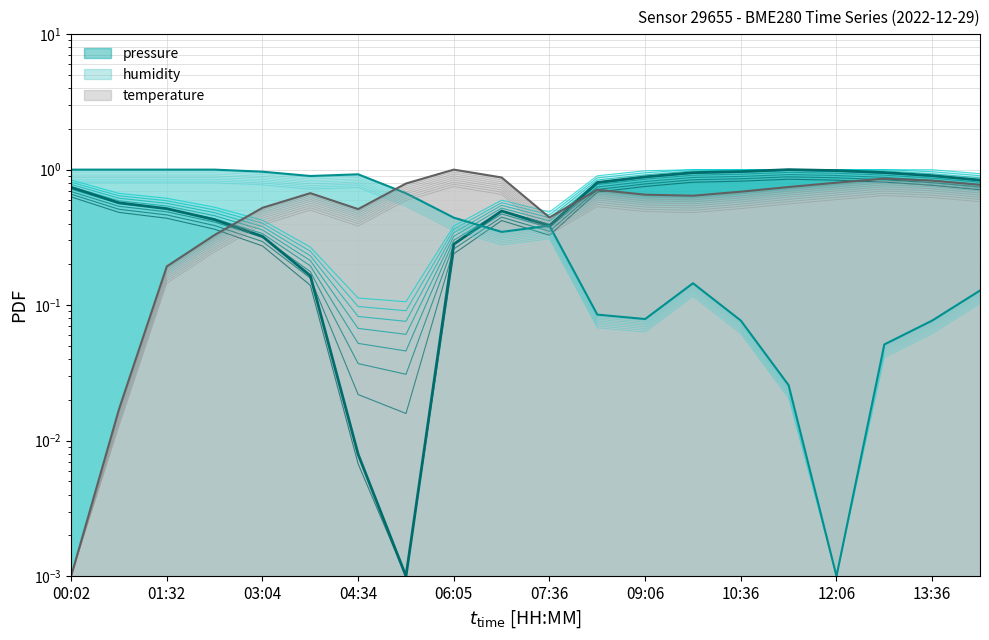

What are all the series names shown in the legend?

pressure, humidity, temperature